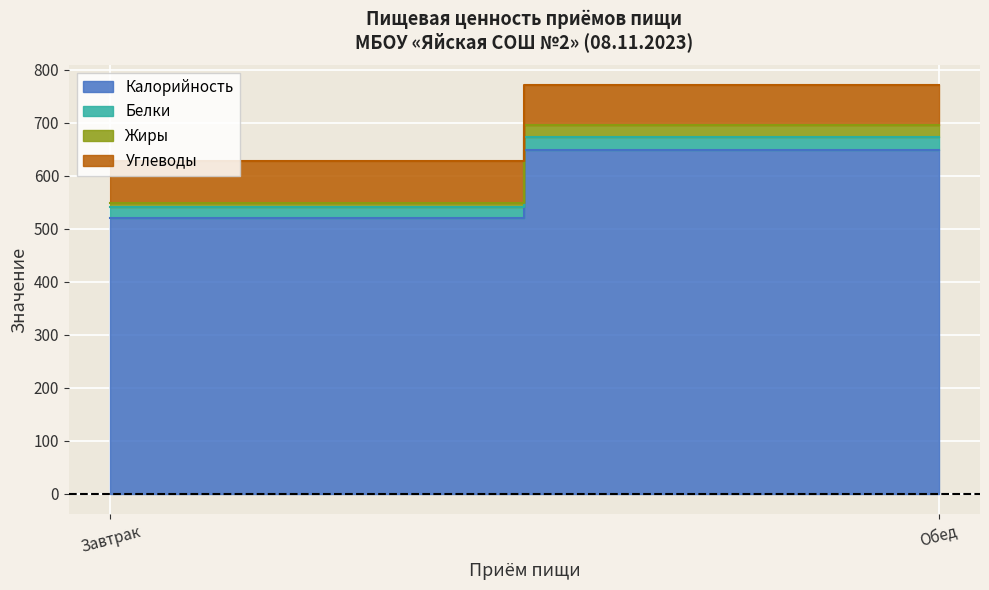

What position from the right is Завтрак?

2